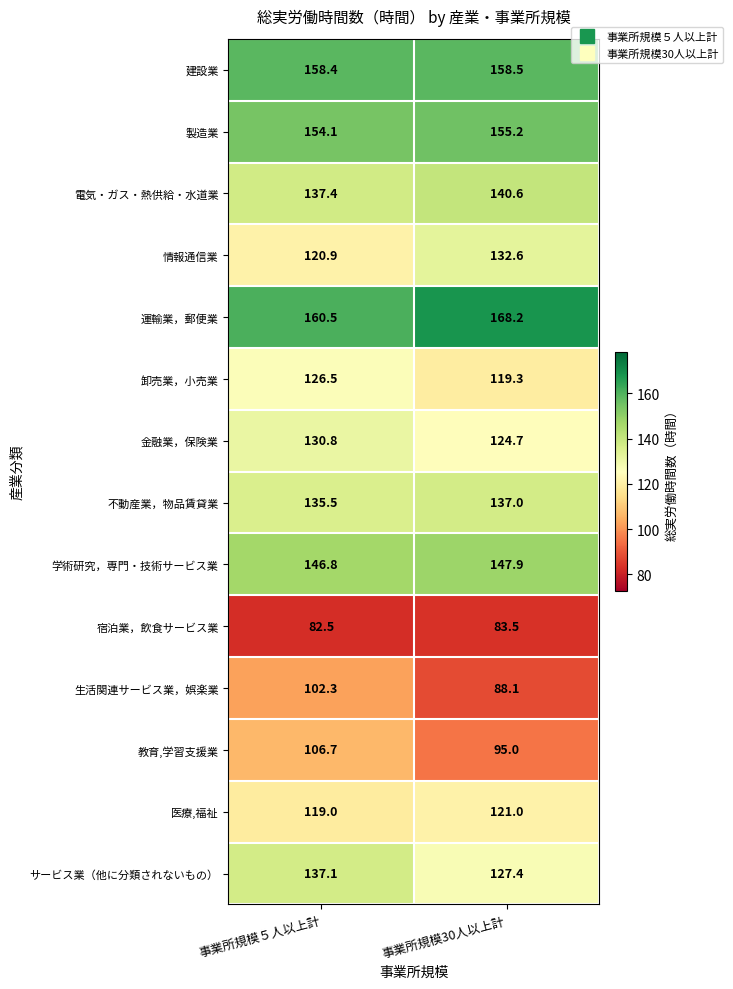

Between 事業所規模５人以上計 and 事業所規模30人以上計, which series saw the biggest shift?

生活関連サービス業，娯楽業